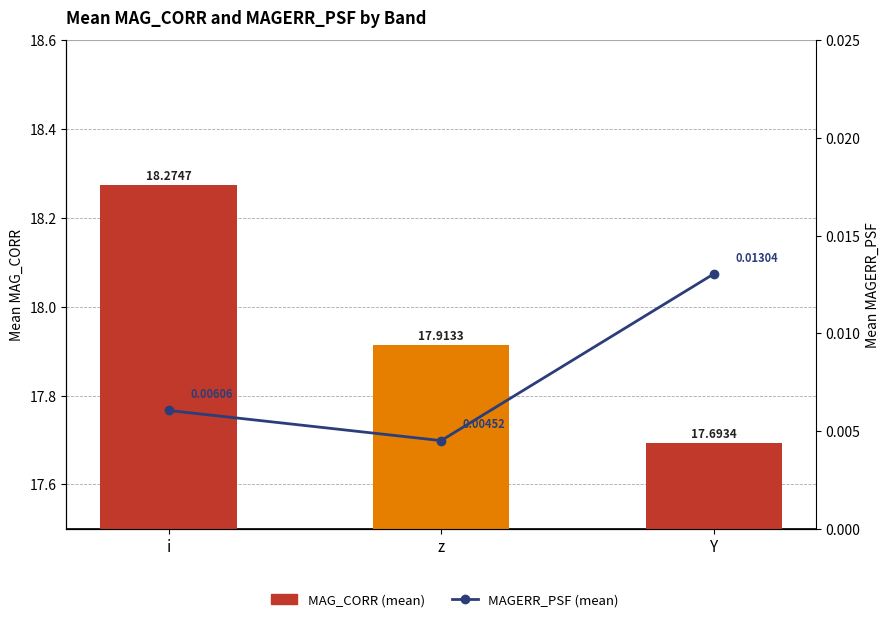

How many distinct data groups are displayed?

2